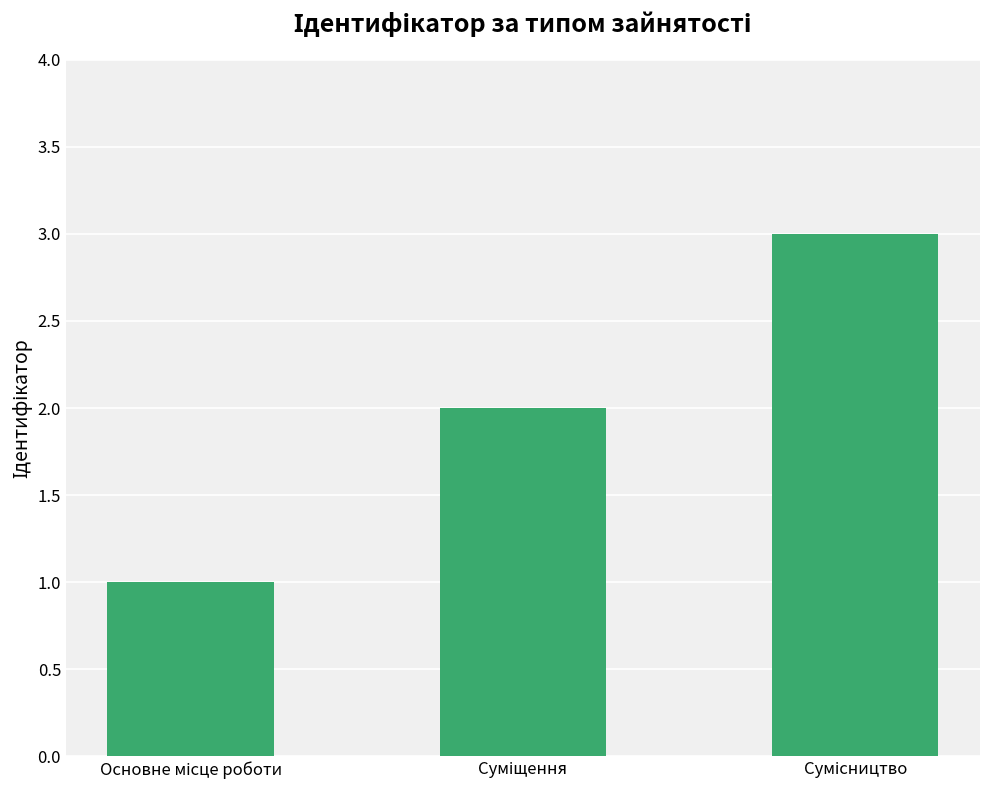

Reading left to right, transcribe all the data shown in this chart.

1	2	3